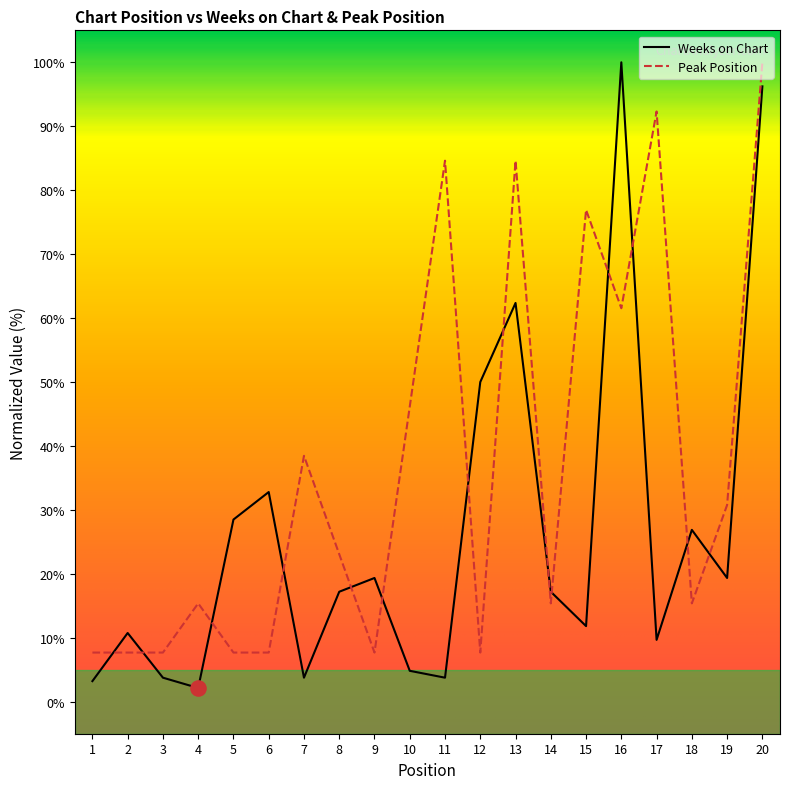

Is the value of Weeks on Chart at 11 greater than the value of Peak Position at 9?

No